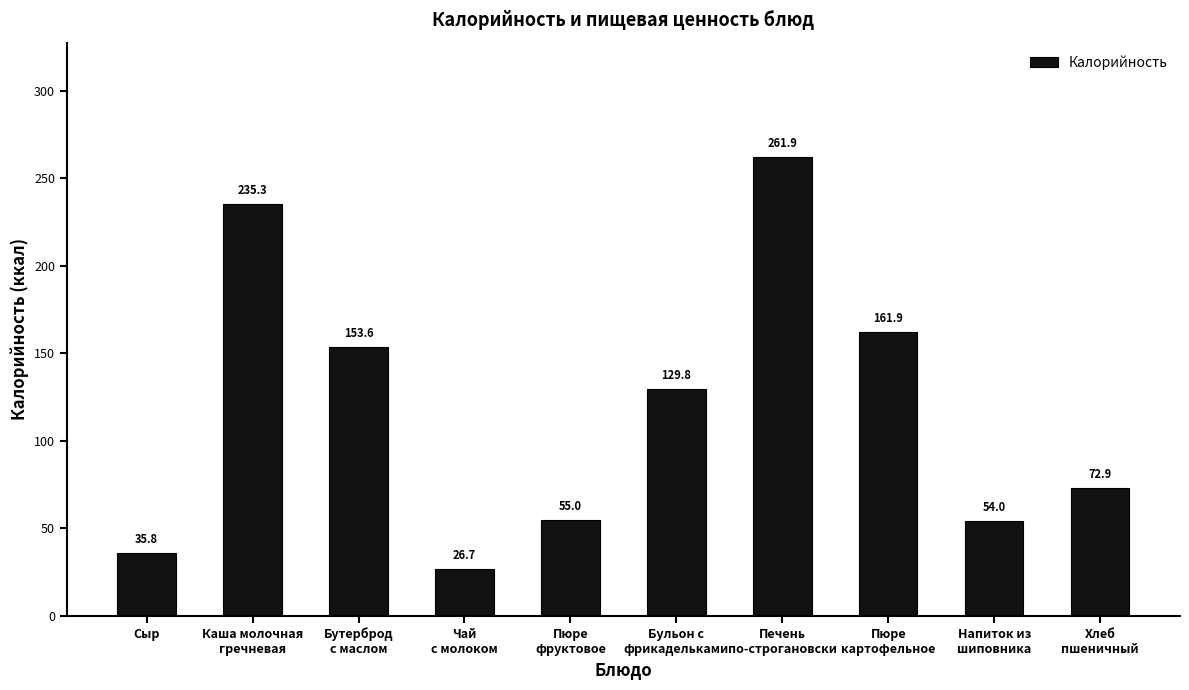

What is the change in value from Пюре
фруктовое to Печень
по-строгановски?

+206.9